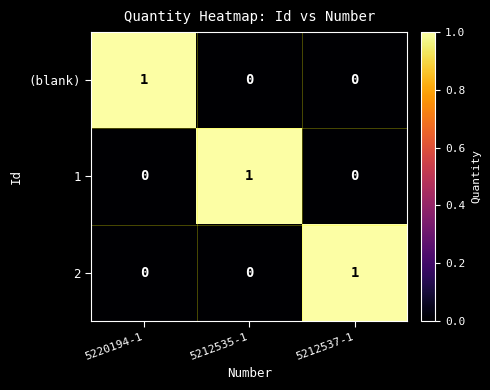

At which label does (blank) reach its peak?

5220194-1